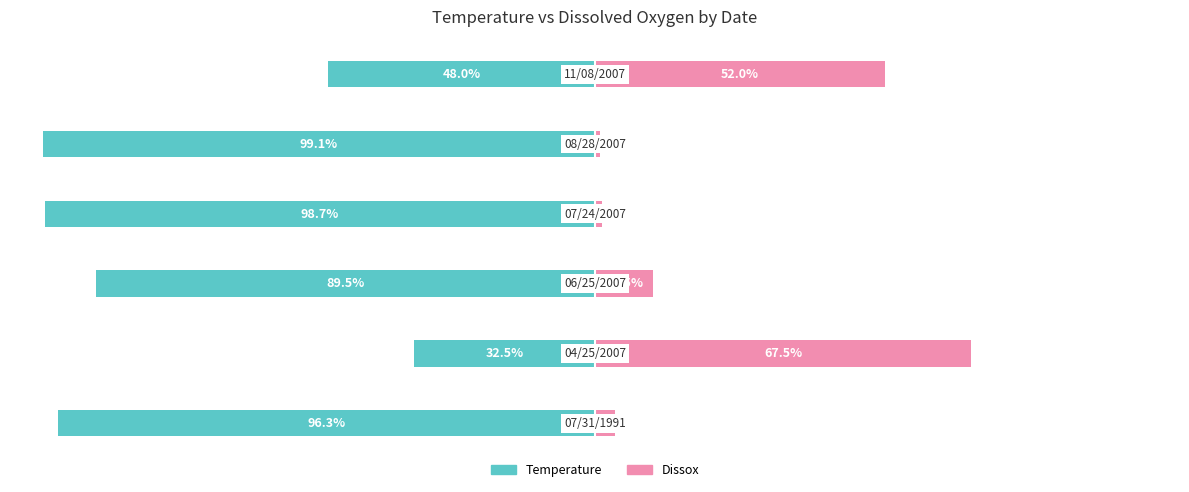

What is the difference between the second highest and second lowest values in the Temperature series?

50.8